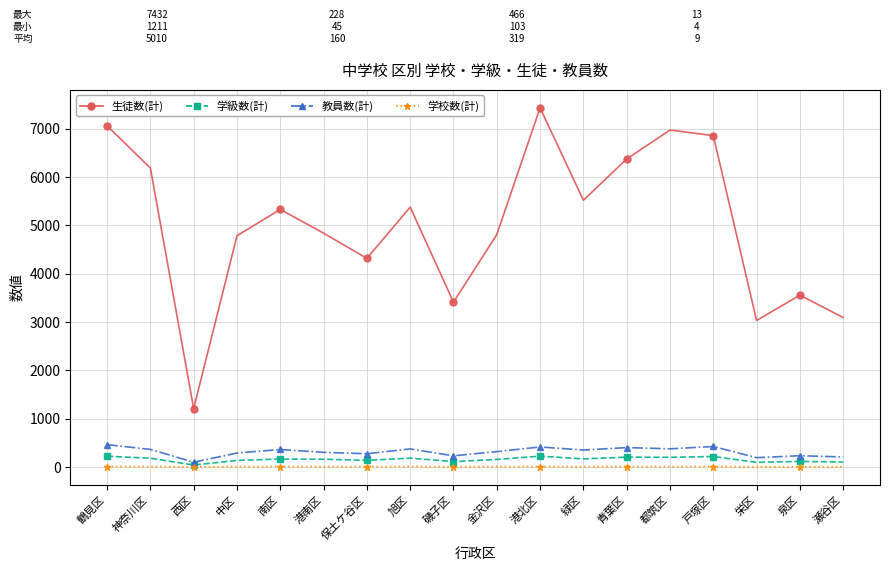

Which series has the largest range (max minus min)?

生徒数(計)